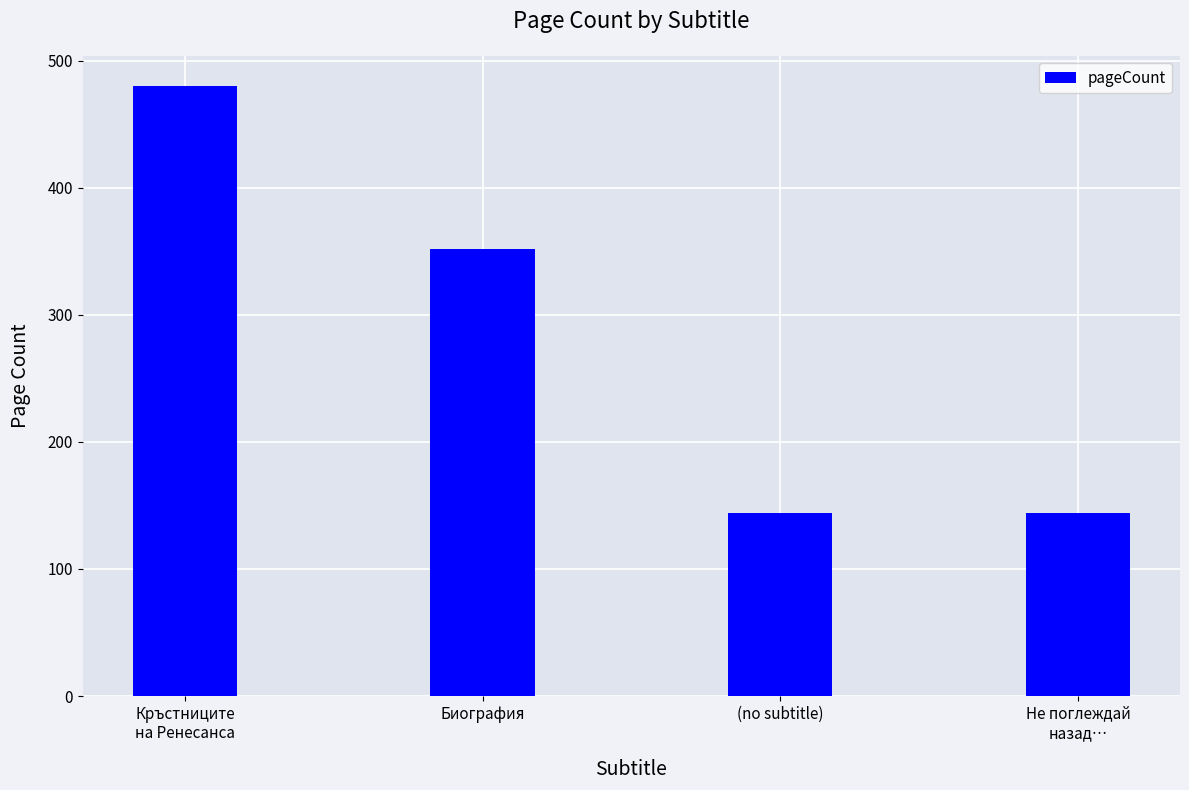

At which label is the value closest to 312?

Биография